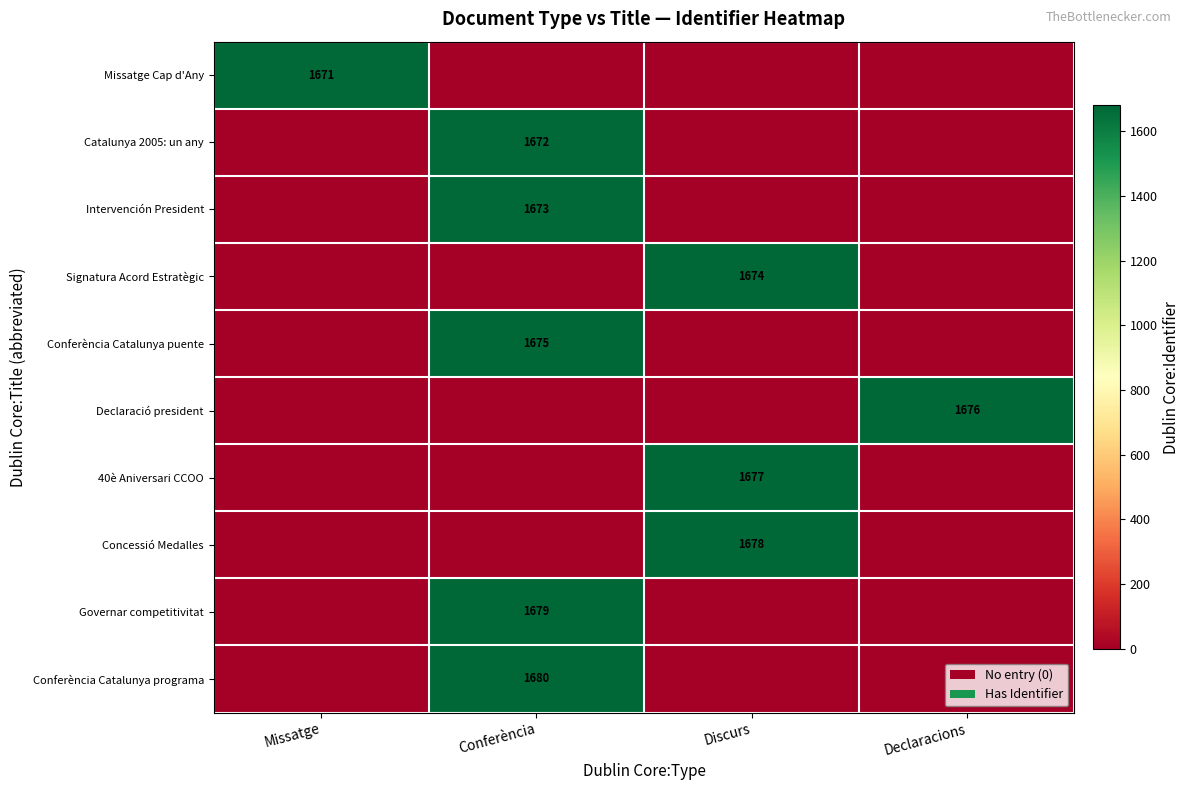

What is the total value across all series at Discurs?

5029